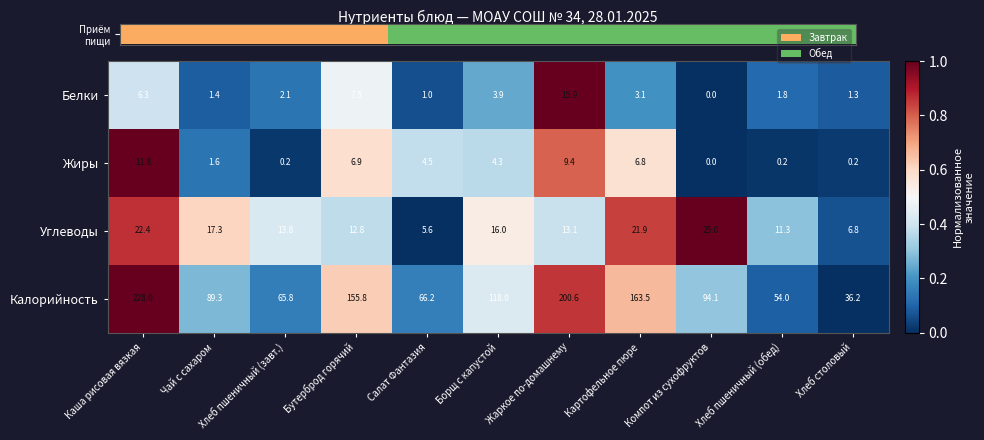

Is it true that Белки equals 6.3 at Каша рисовая вязкая?

True